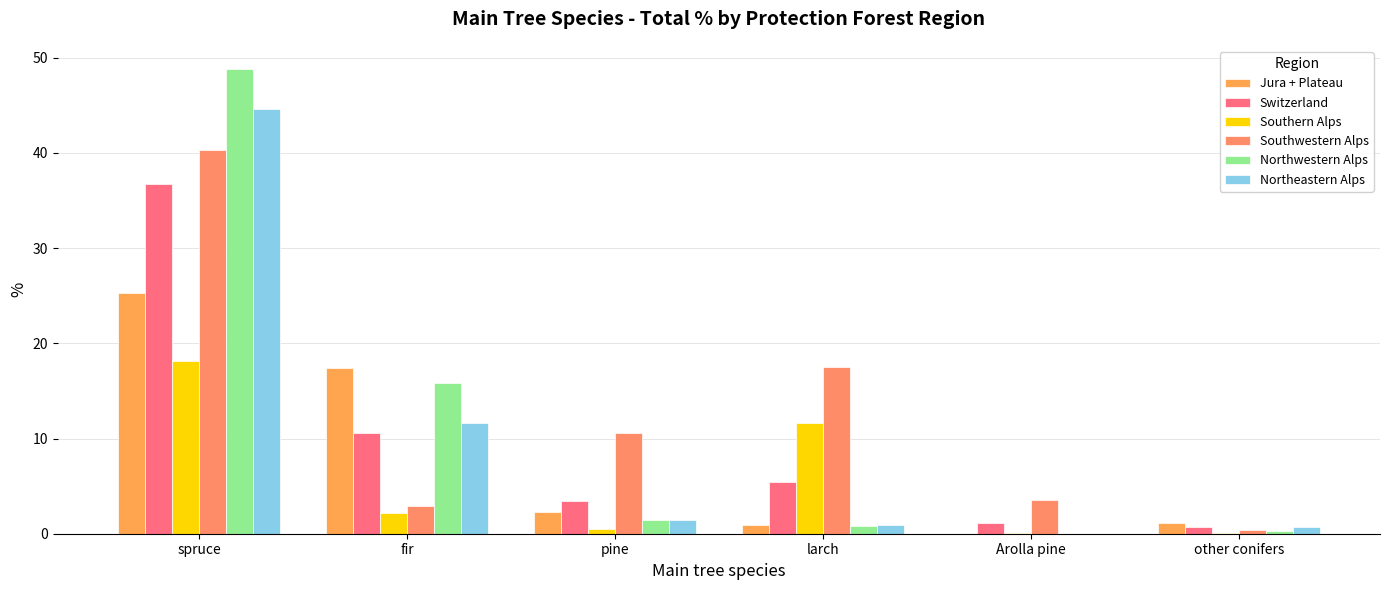

Which series has the widest spread of values?

Northwestern Alps